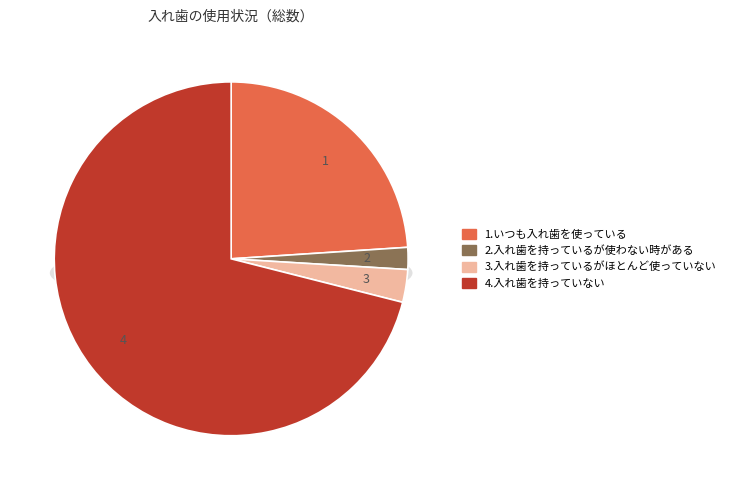

To the nearest percent, what is the difference between the 3.入れ歯を持っているがほとんど使っていない and 2.入れ歯を持っているが使わない時がある slice percentages?

1%